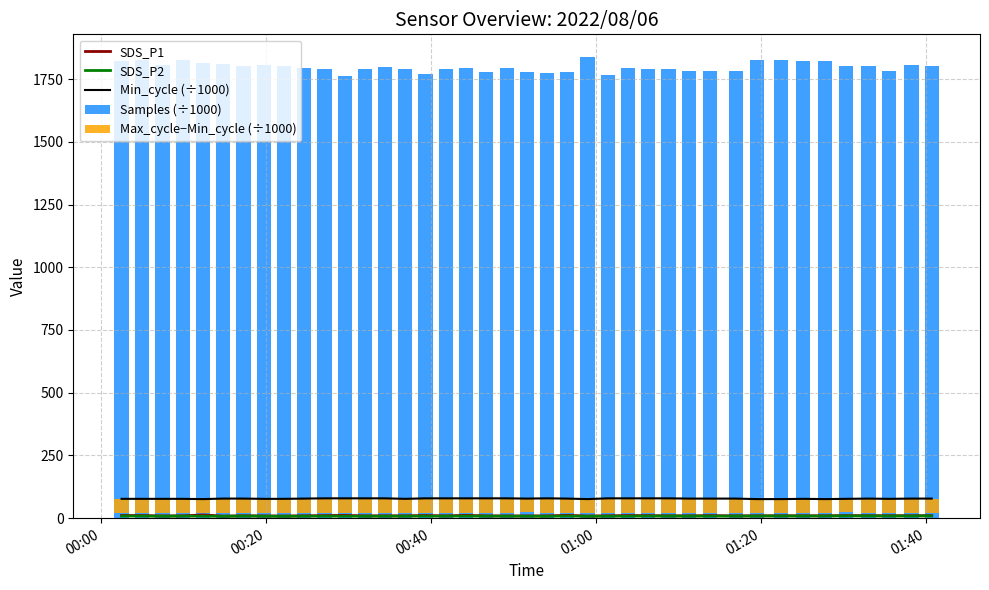

How many distinct data groups are displayed?

5